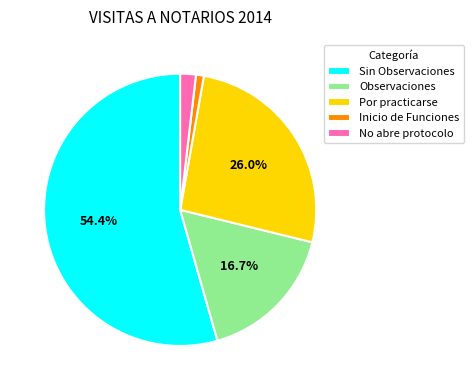

To the nearest percent, what is the combined percentage of Inicio de Funciones and No abre protocolo?

3%